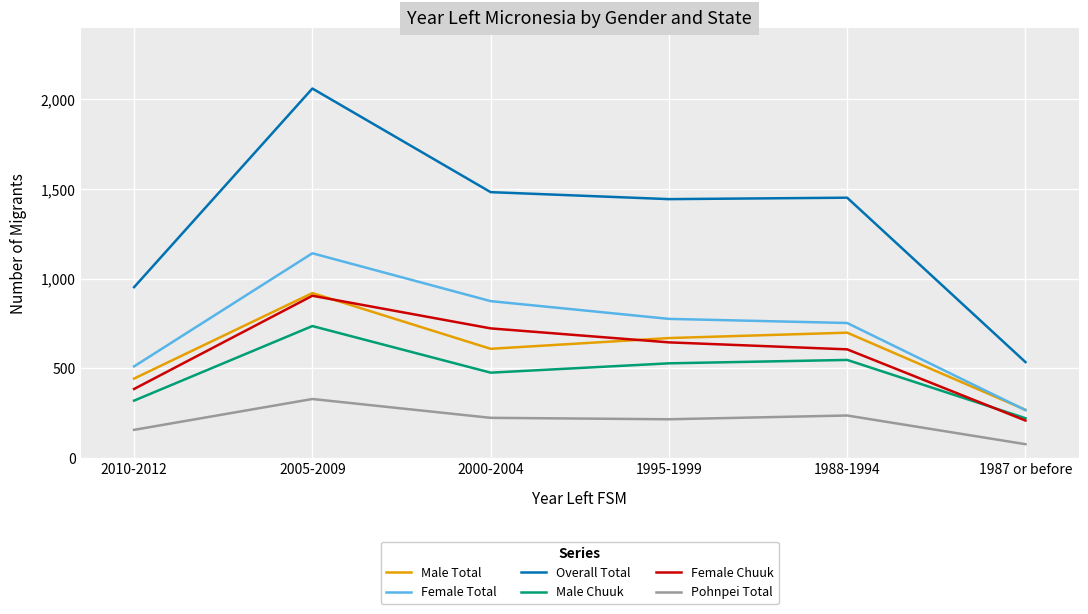

What is the difference between the highest and lowest values at 1988-1994?

1215